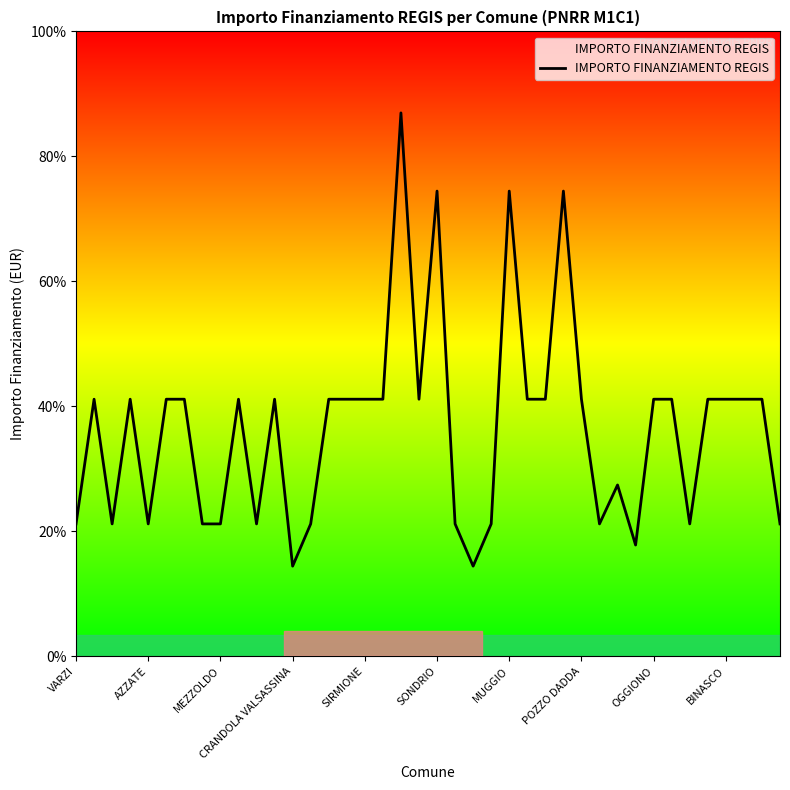

Does the chart display data point markers on the line(s)?

No